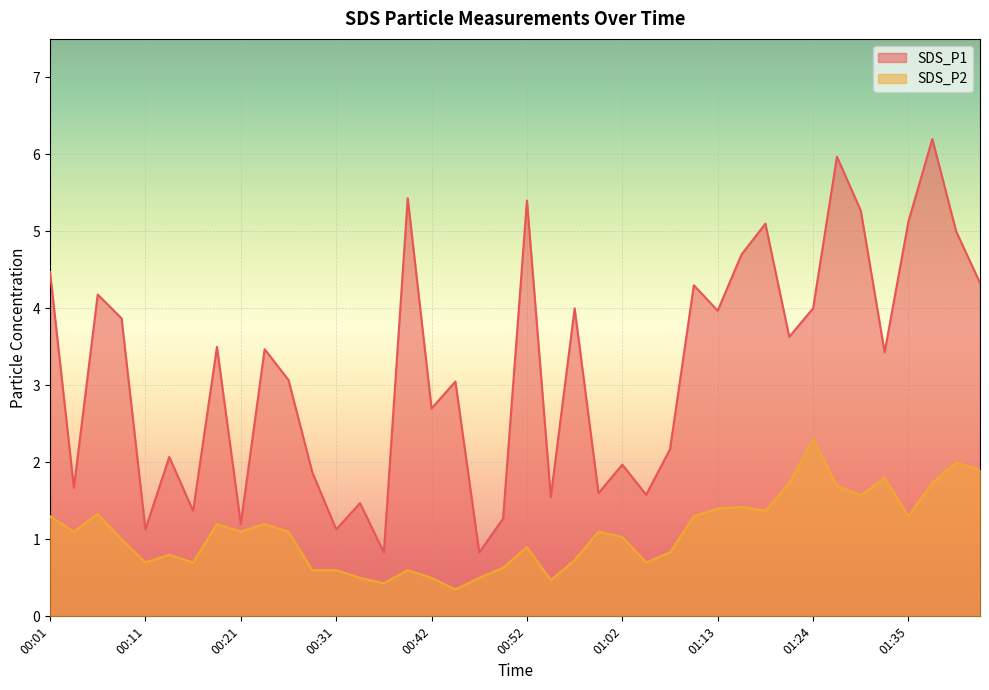

How many values in the SDS_P1 series exceed 3?

23